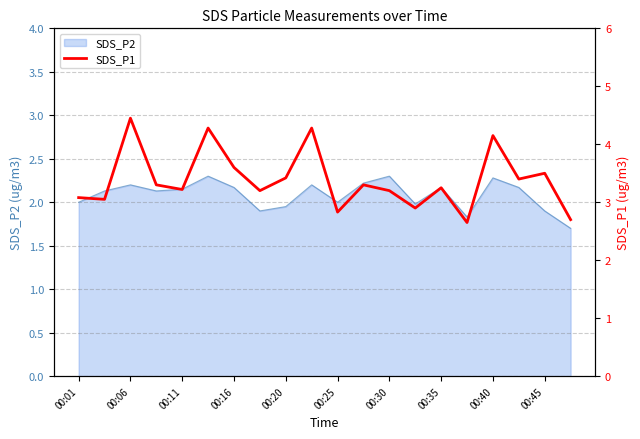

What is the maximum value for SDS_P2?

2.3